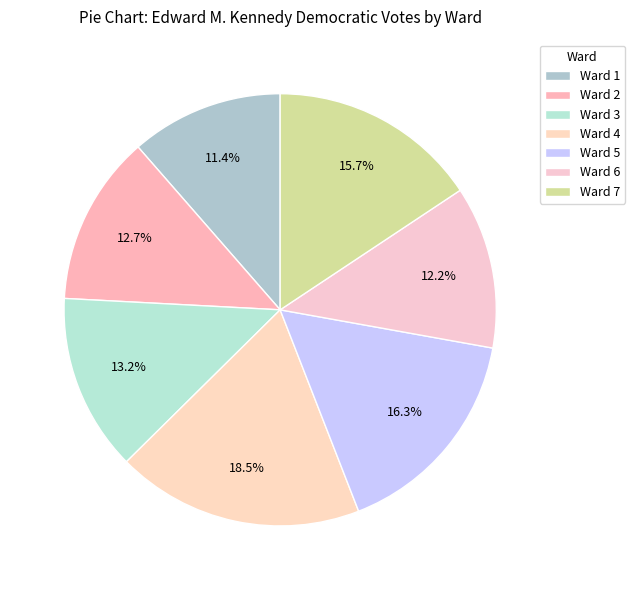

Between Ward 2 and Ward 5, which is larger?

Ward 5